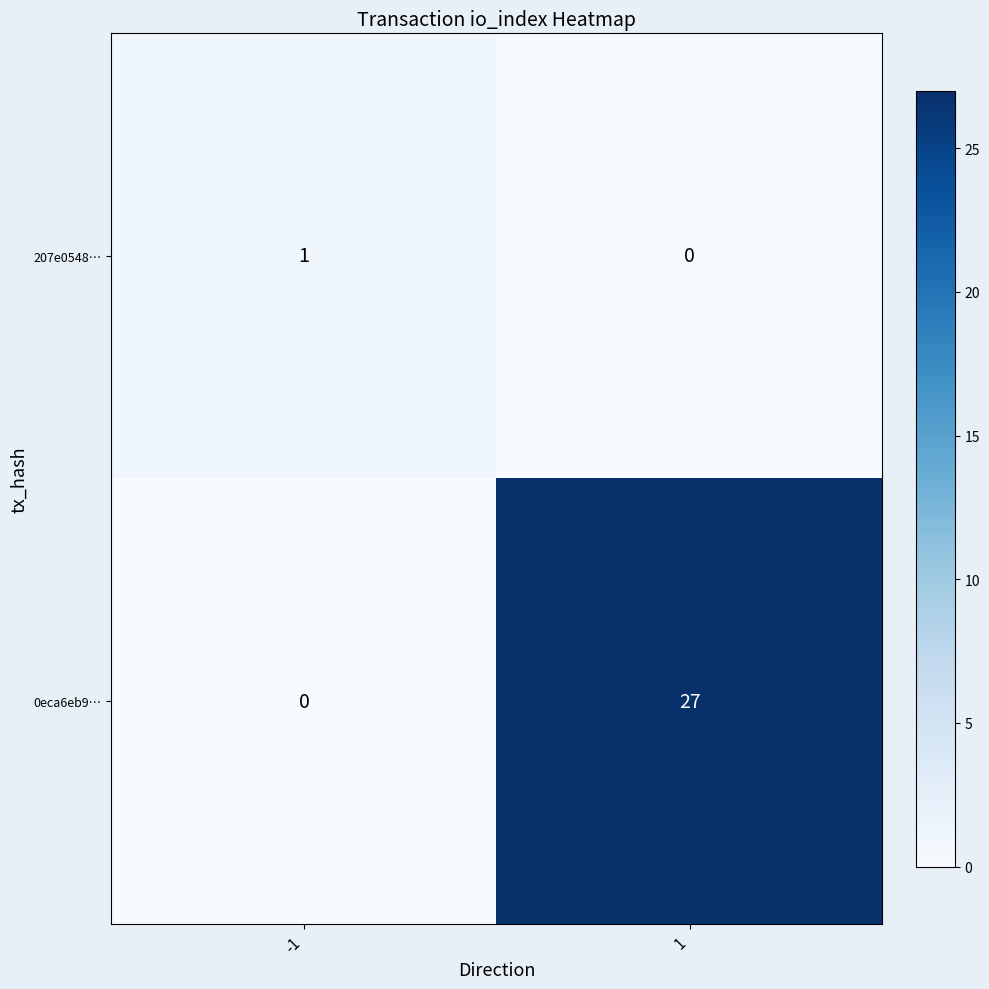

Between -1 and 1, which series saw the biggest shift?

0eca6eb9…